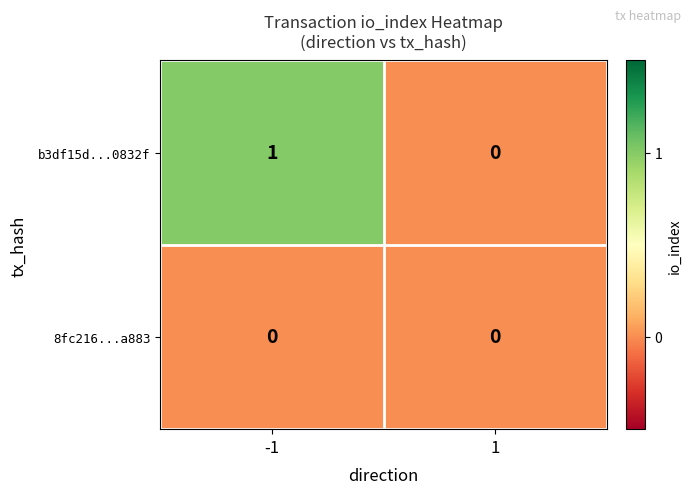

Rank the series at -1 from highest to lowest value.

b3df15d...0832f, 8fc216...a883